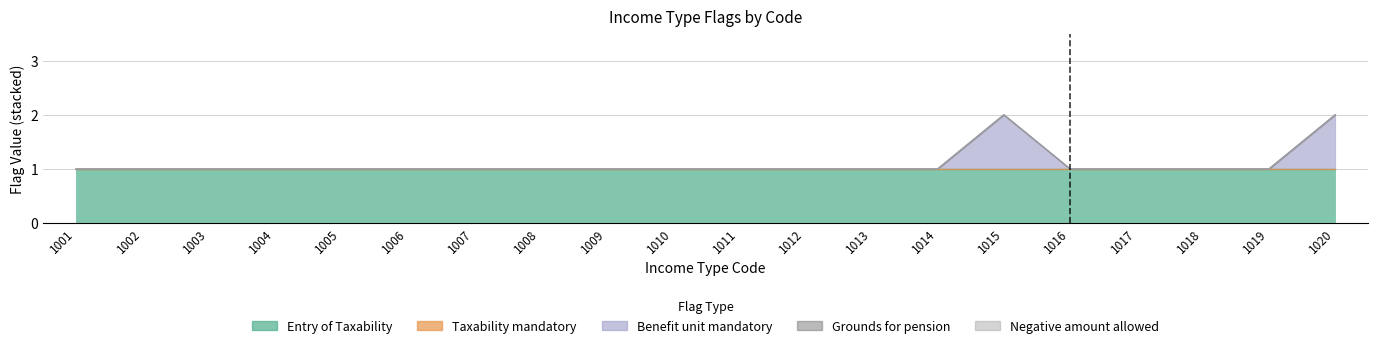

Is the value of Grounds for pension at 1009 greater than the value of Negative amount allowed at 1016?

No